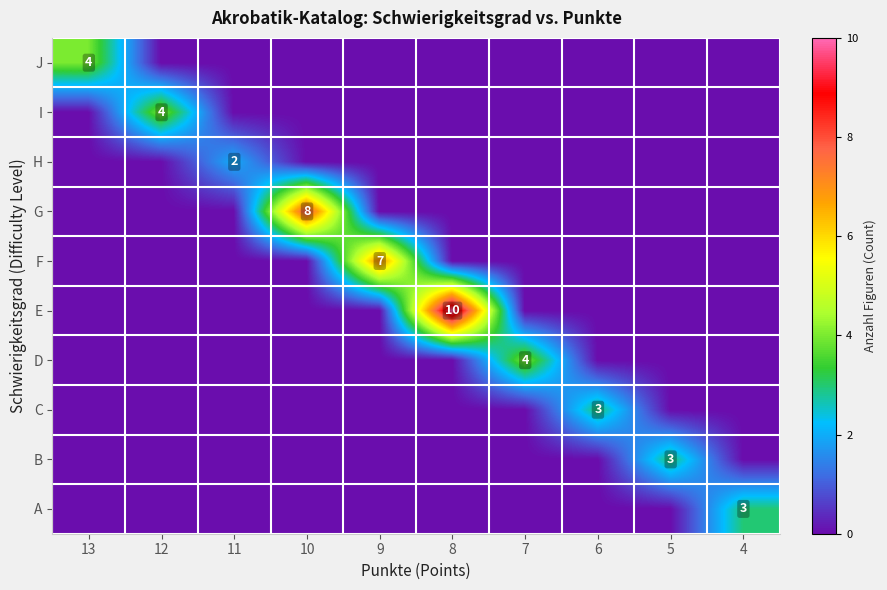

Is it true that D equals 4 at 7?

True